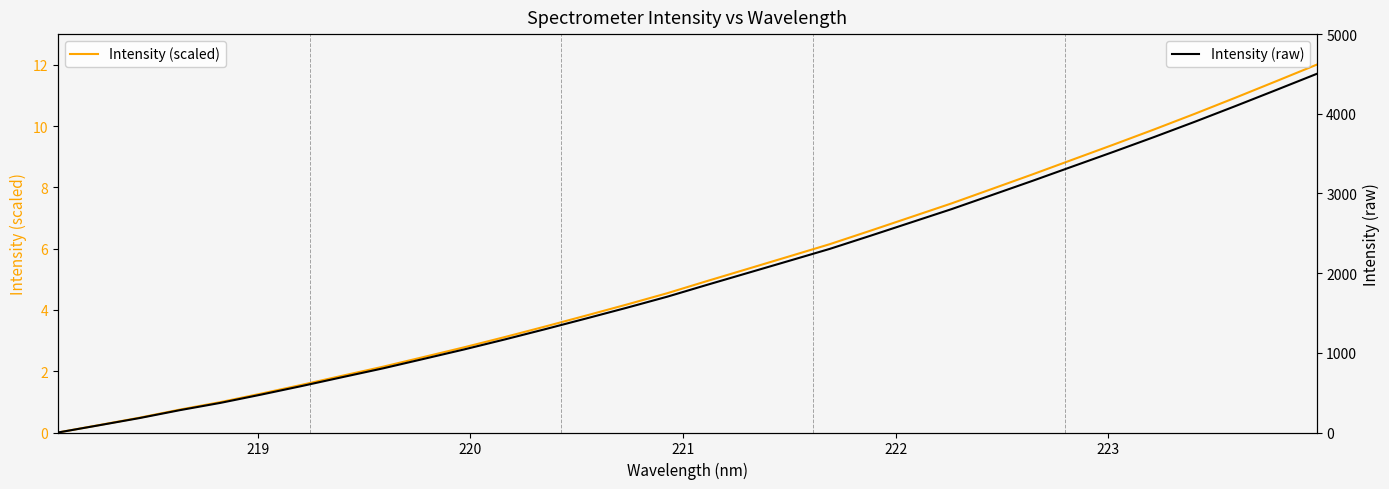

What is the maximum value for Intensity (scaled)?

12.0